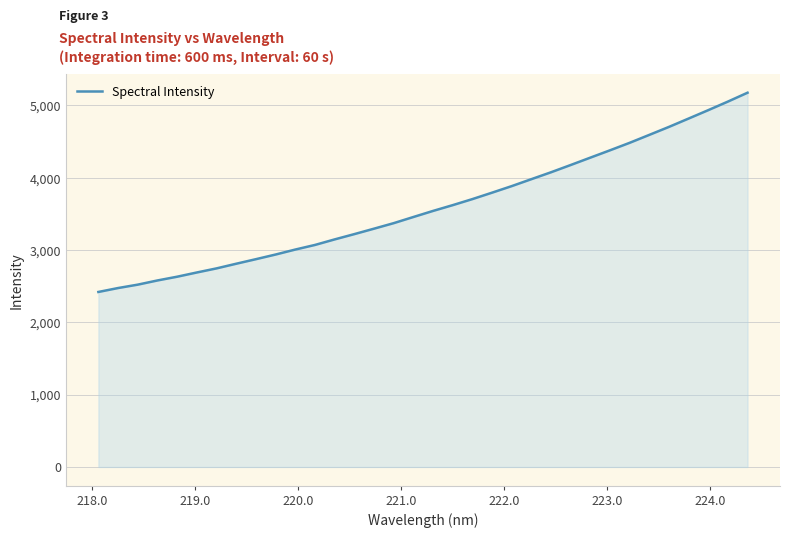

What is the smallest value displayed?

2419.5